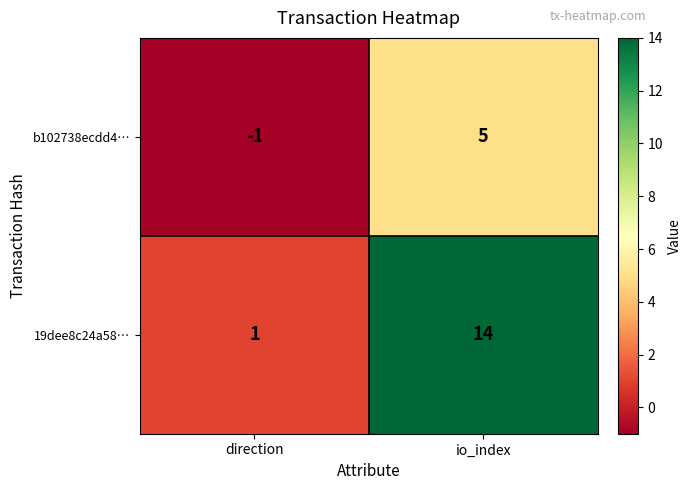

Rank the series by their average value, from highest to lowest.

19dee8c24a58…, b102738ecdd4…